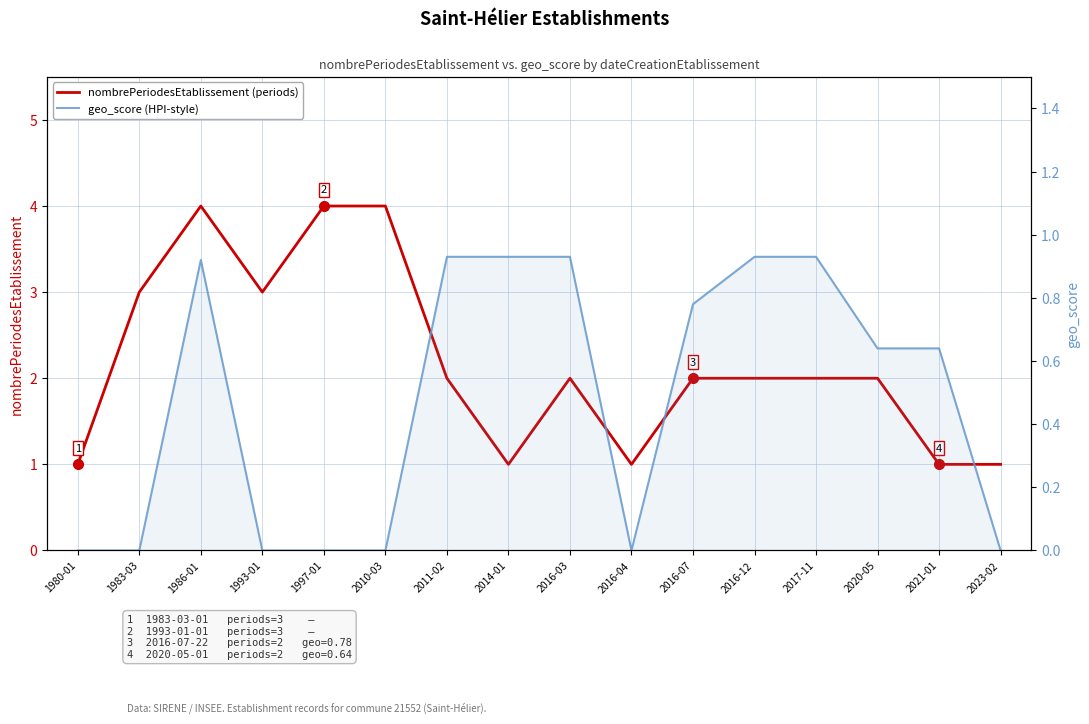

True or false: nombrePeriodesEtablissement (periods) and geo_score (HPI-style) cross at least once.

False